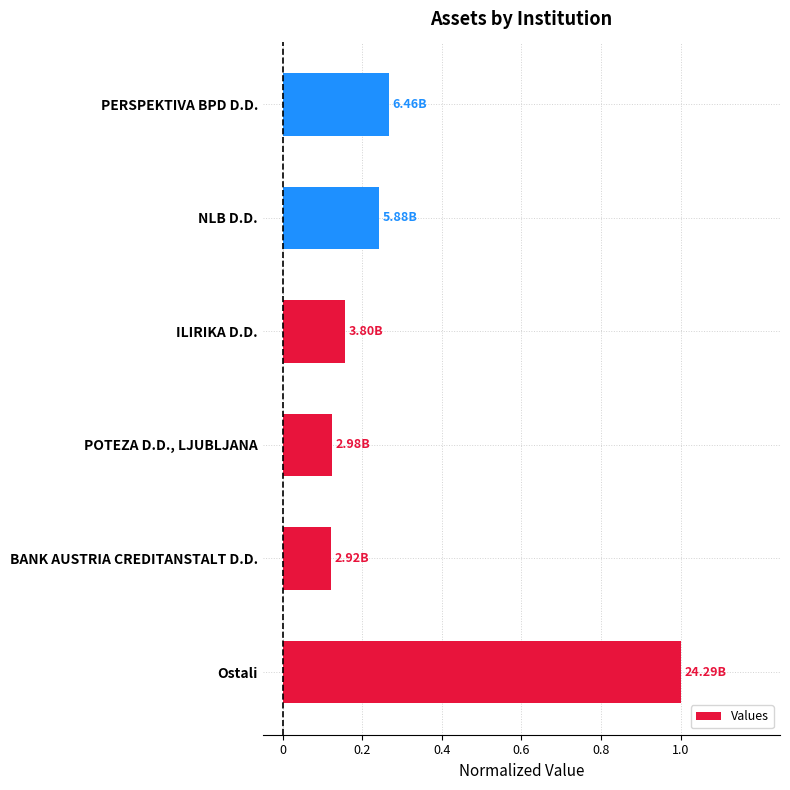

What is the sum of the values at BANK AUSTRIA CREDITANSTALT D.D. and NLB D.D.?

0.4